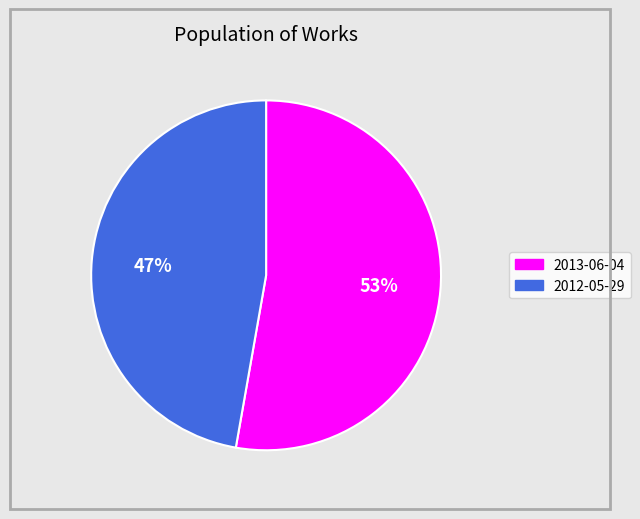

What is the smallest slice in the pie chart?

2012-05-29